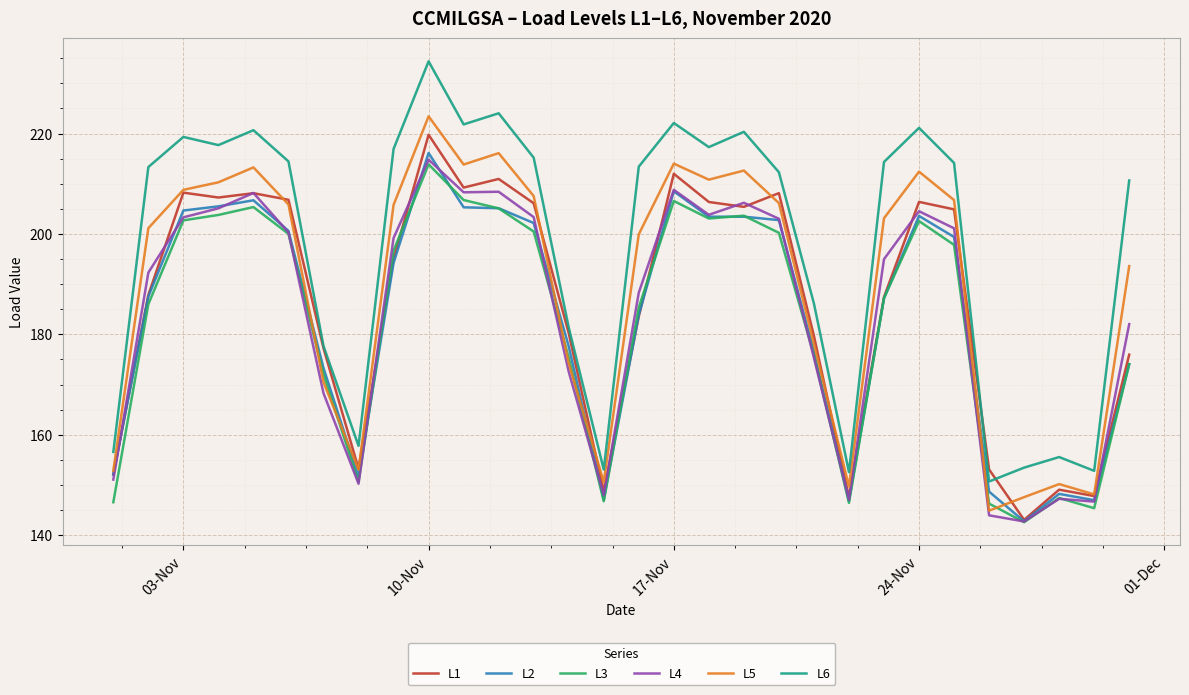

What is the lowest value of the L5 series?

144.9